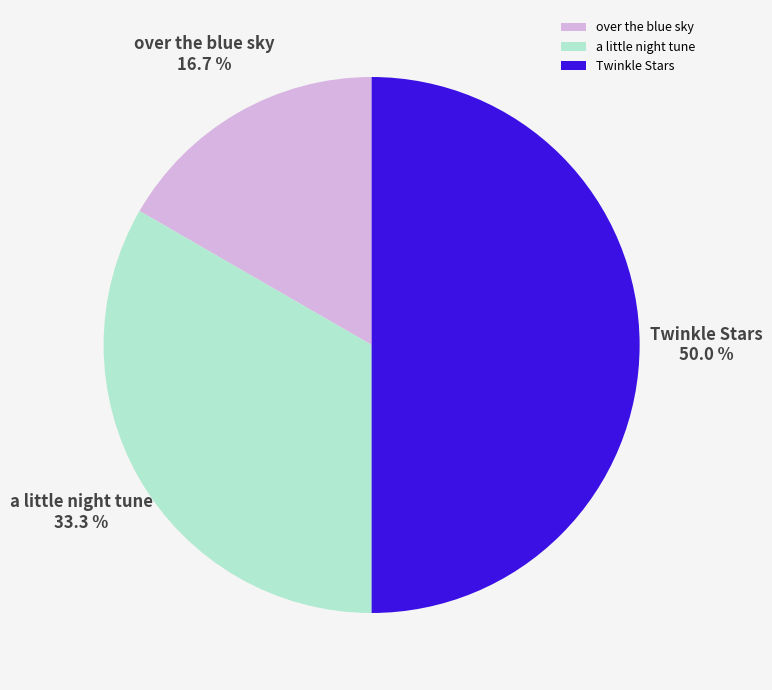

How many segments does this pie chart have?

3